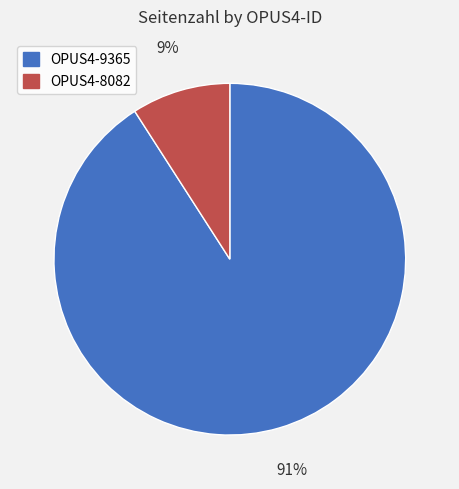

Between OPUS4-8082 and OPUS4-9365, which is larger?

OPUS4-9365